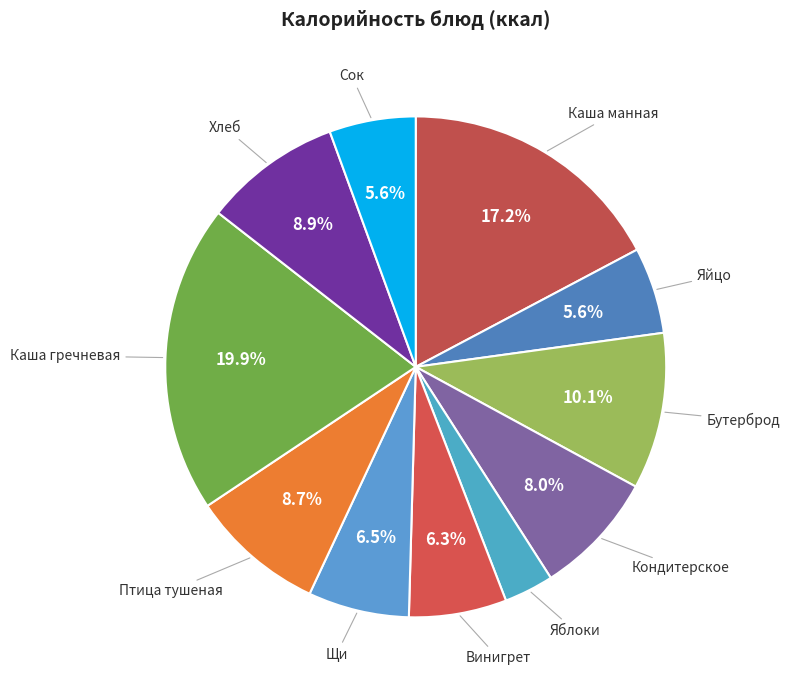

Do Сок and Каша манная together represent more than half of the pie?

No